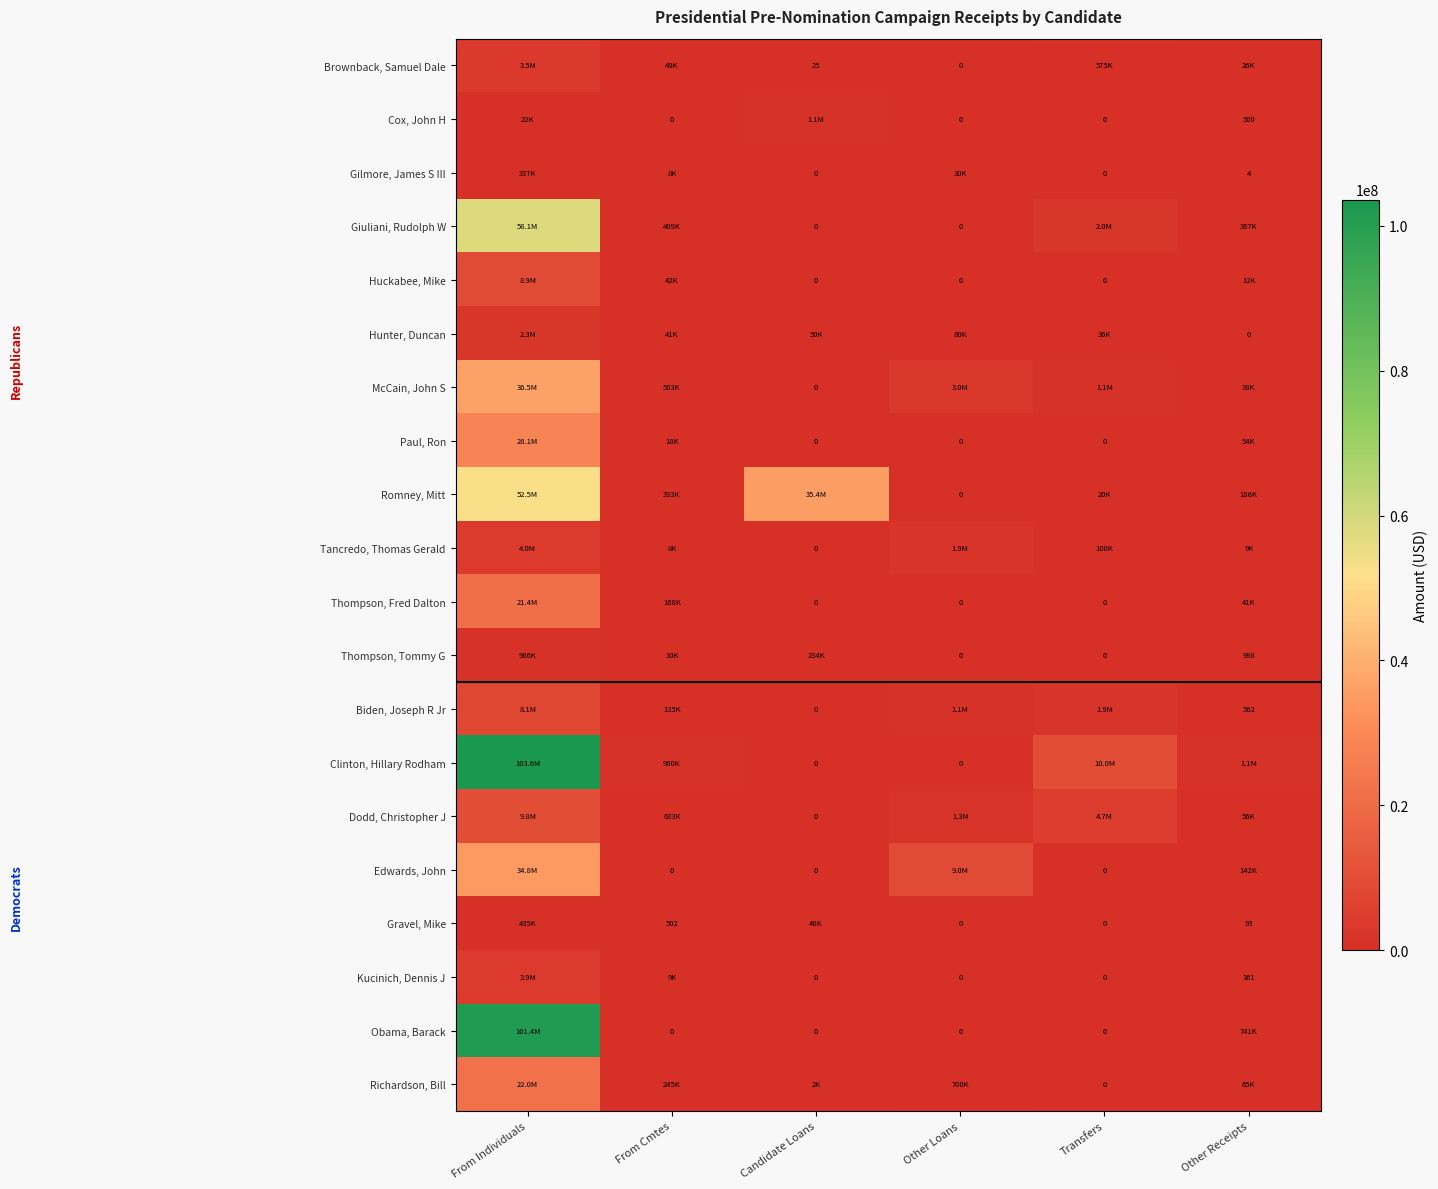

Is the value of Gilmore, James S III at Transfers greater than the value of Biden, Joseph R Jr at Other Receipts?

No